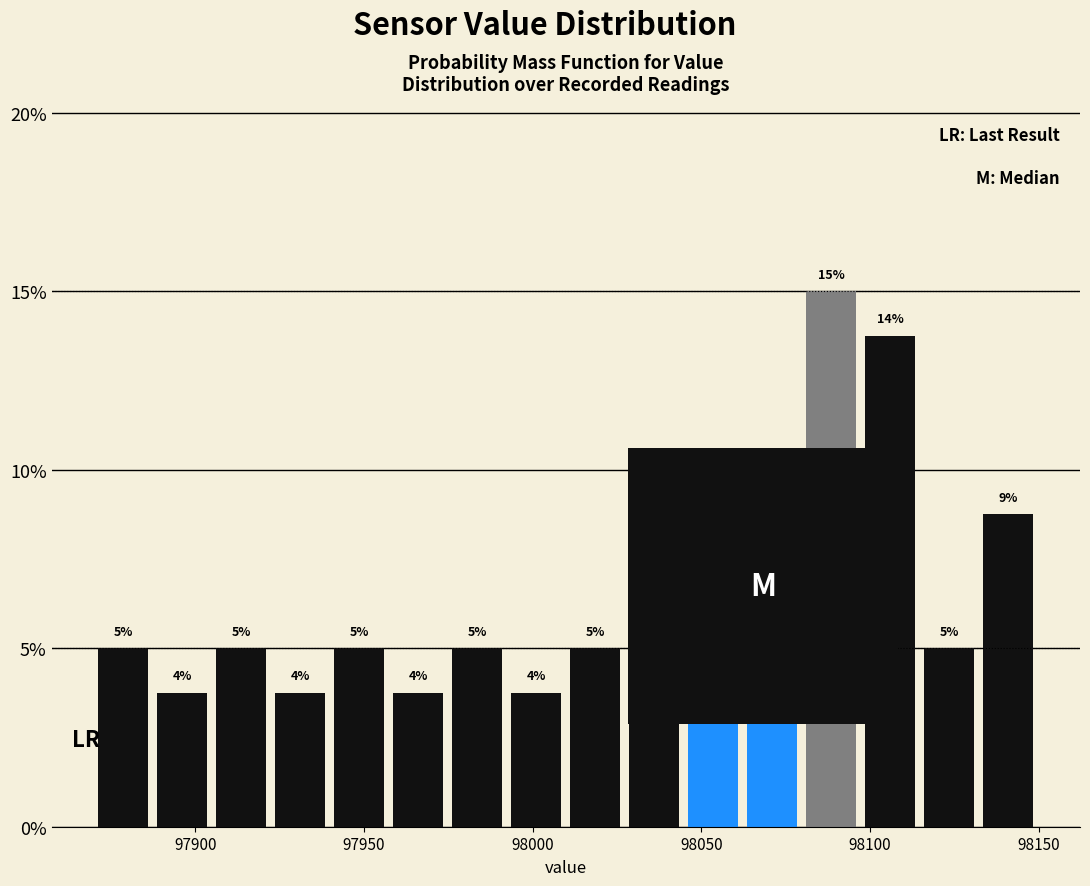

Around what value on the x-axis is the tallest bar? Give the approximate position of its centre, as read against the axis.

98090